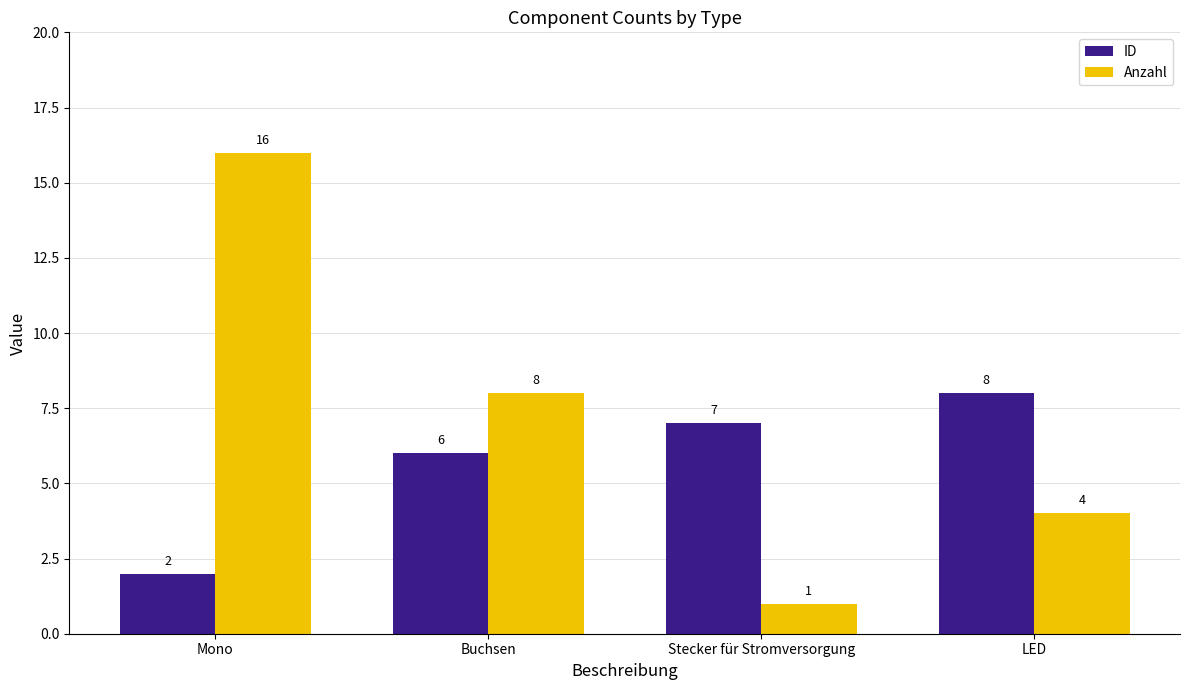

What is the difference between the maximum and second lowest values in the Anzahl series?

12